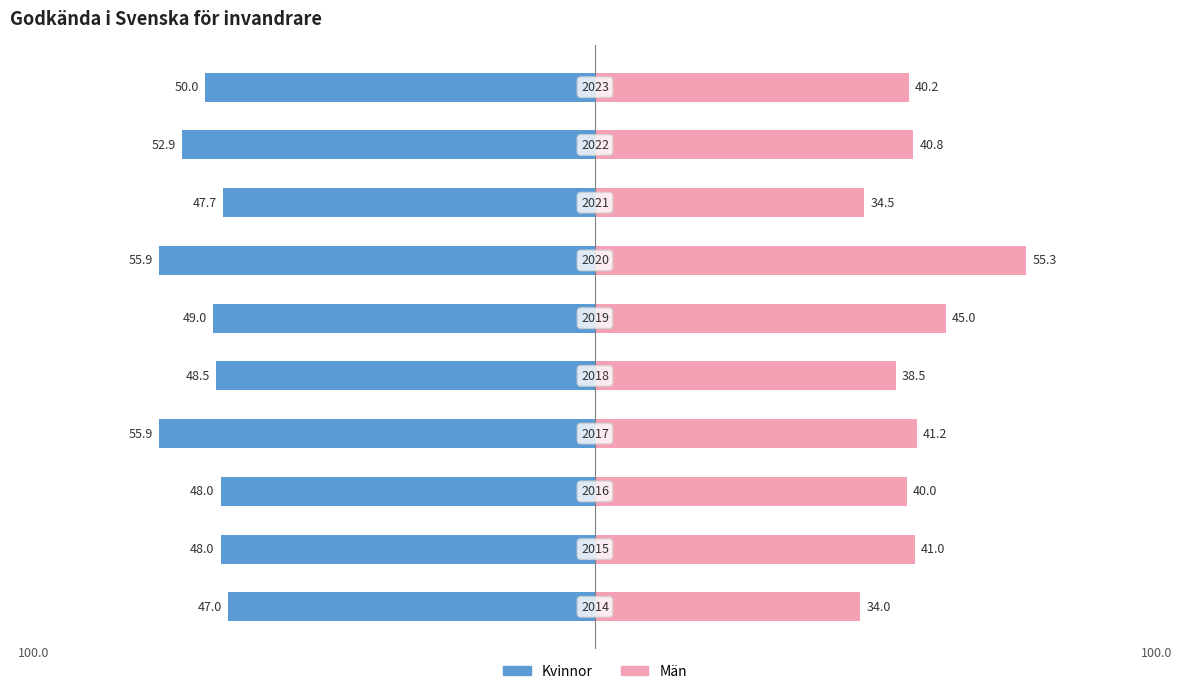

The value of Män at −80 is 50.9. True or false?

False